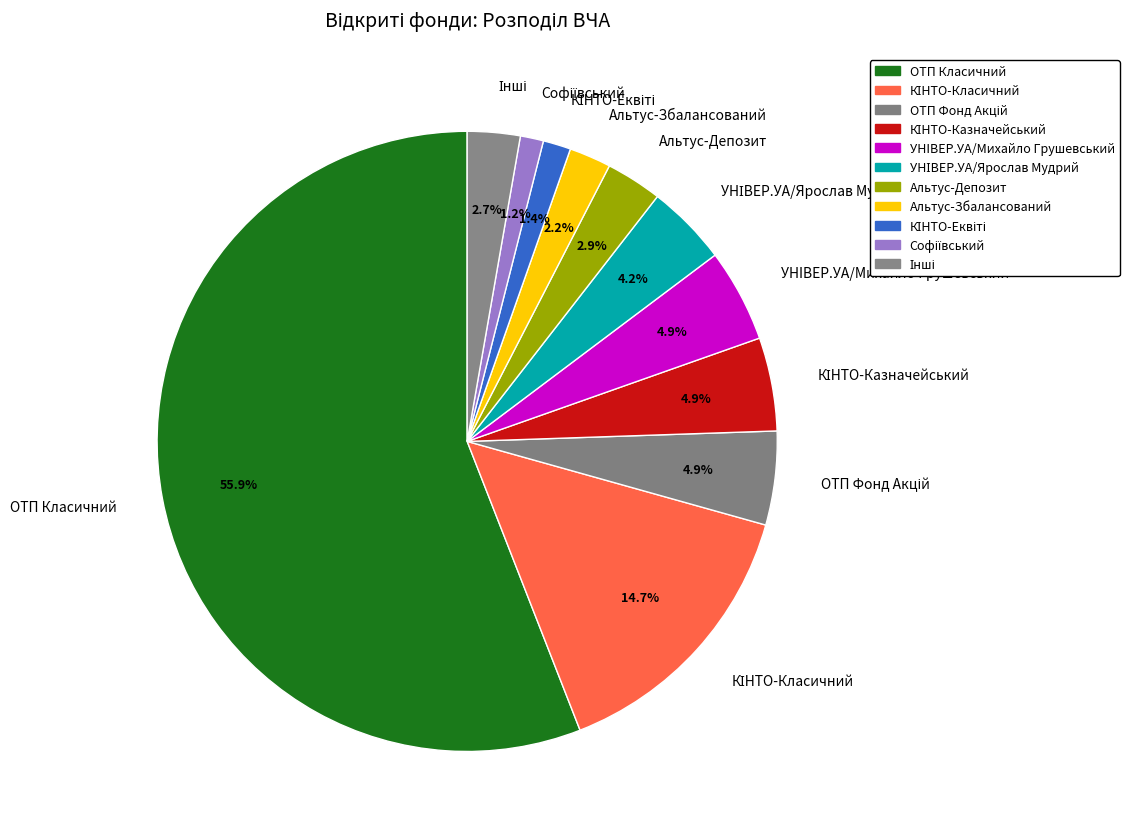

To the nearest percent, what portion does Альтус-Збалансований represent?

2%